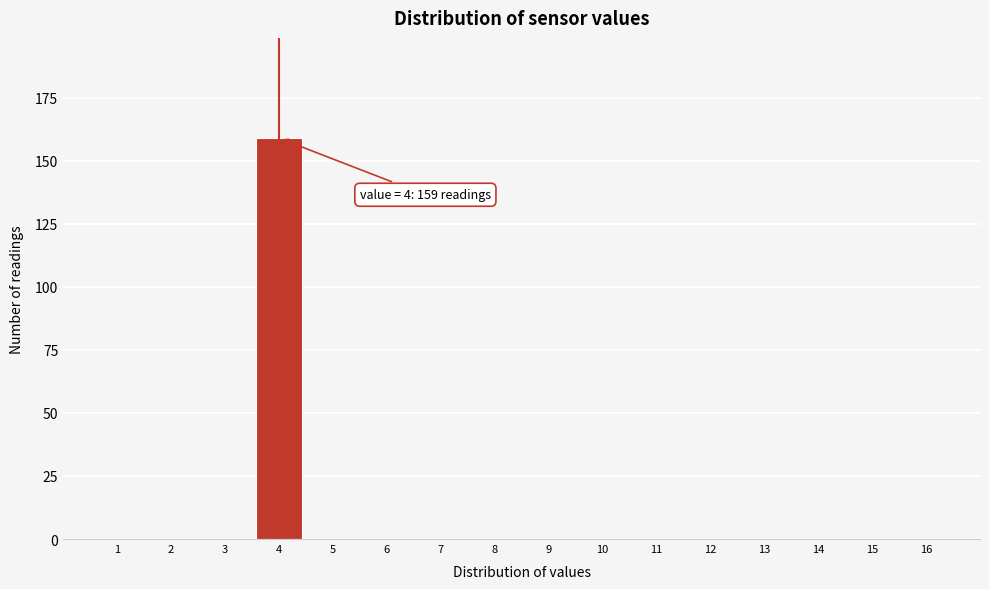

Reading left to right, transcribe all the data shown in this chart.

1=0	2=0	3=0	4=159	5=0	6=0	7=0	8=0	9=0	10=0	11=0	12=0	13=0	14=0	15=0	16=0